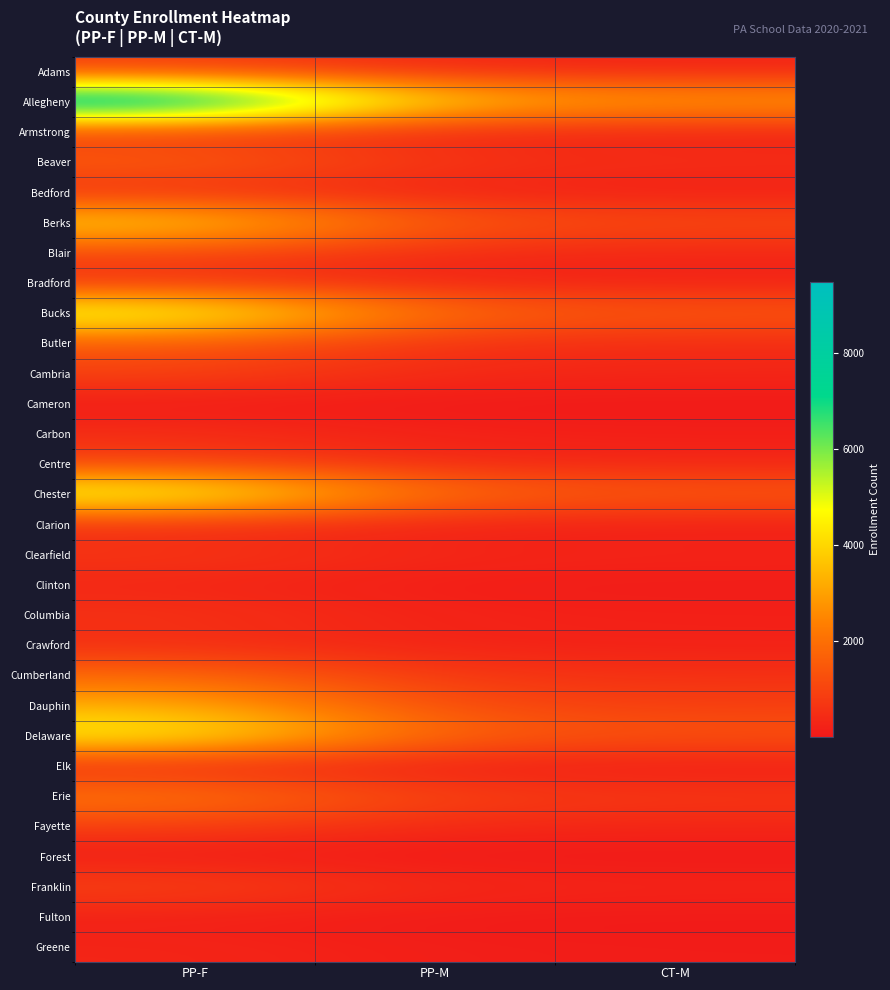

What is the total value across all series at PP-M?

18981